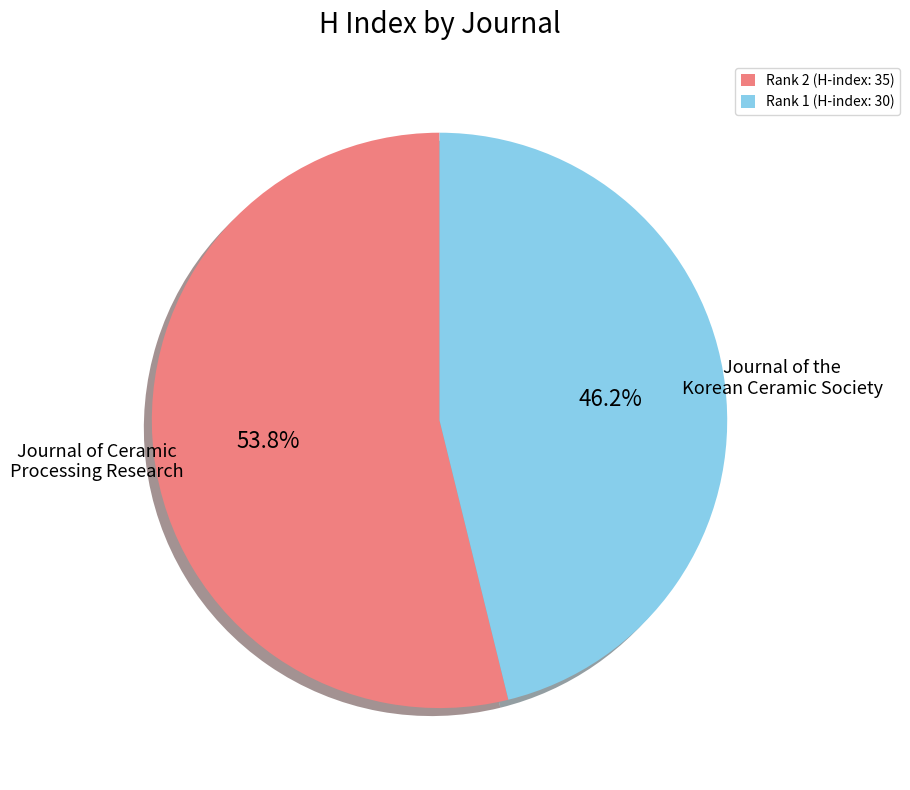

Does Rank 1 (H-index: 30) account for over 50% of the chart?

No